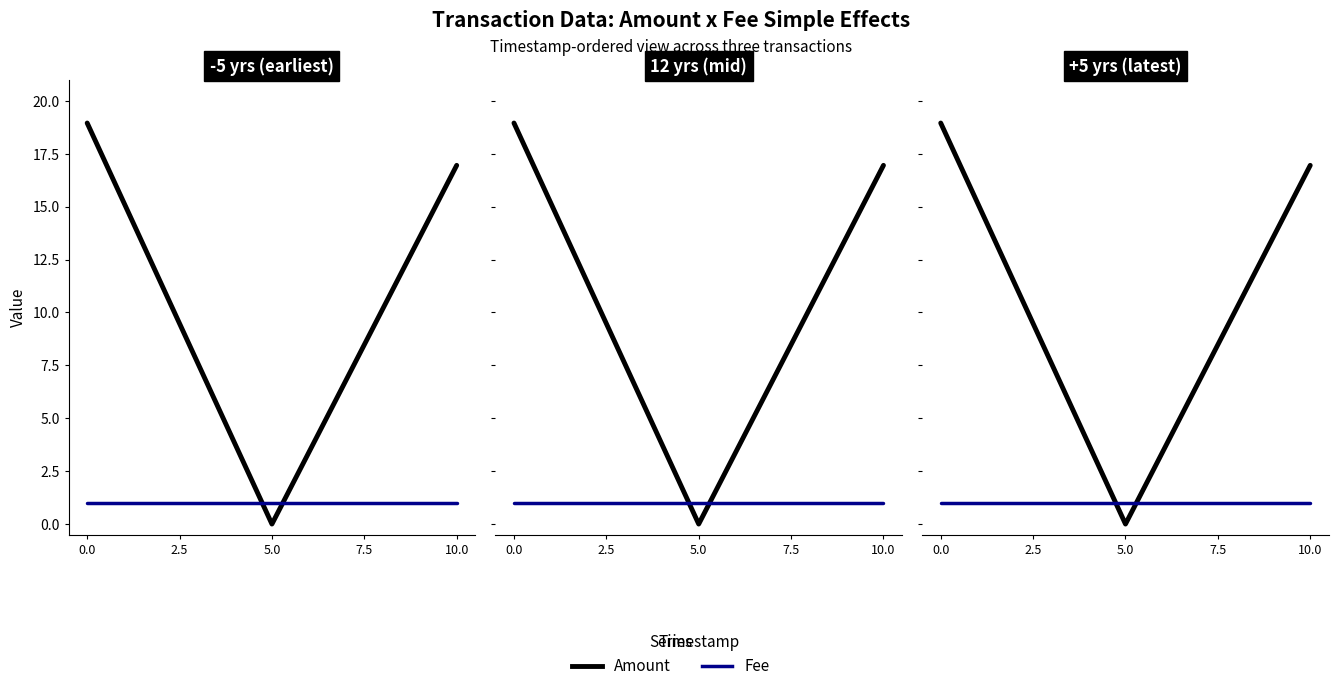

What value does the Fee series have at 10.0?

1.0